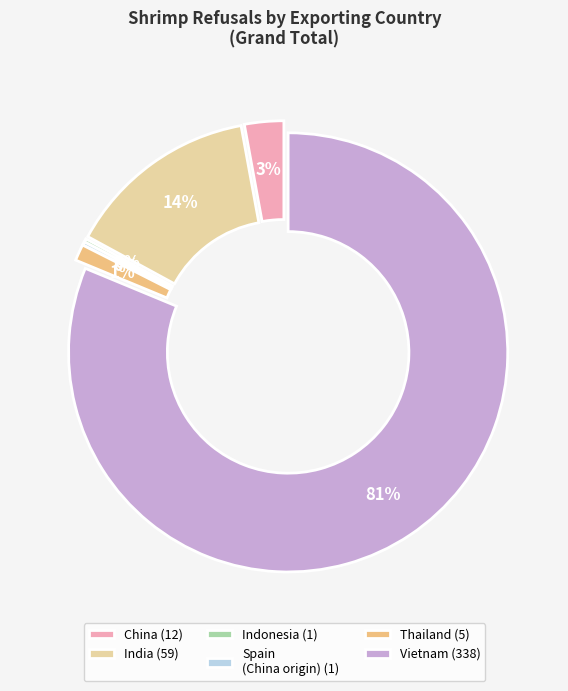

To the nearest percent, what is the combined percentage of Spain
(China origin) and China?

3%